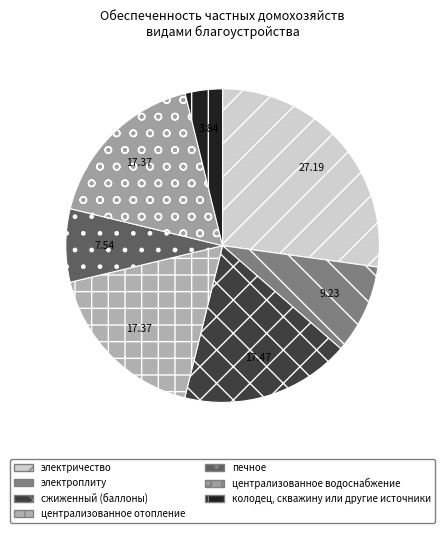

How many slices are in this pie chart?

7